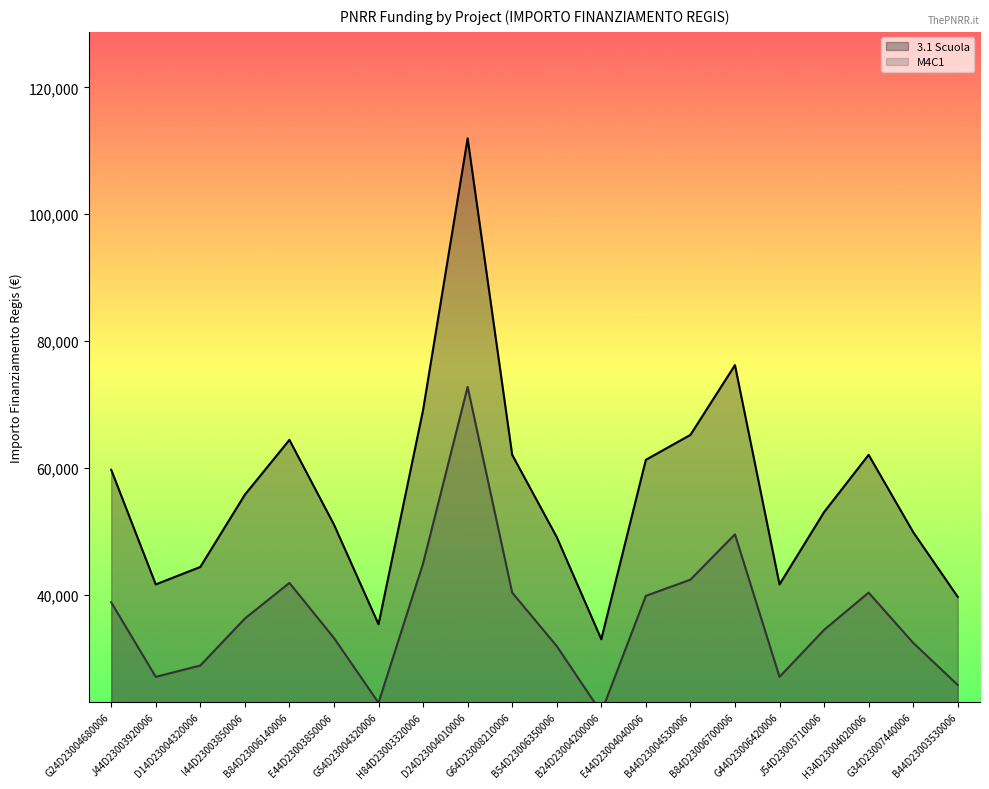

Which series has the largest total across all categories?

3.1 Scuola